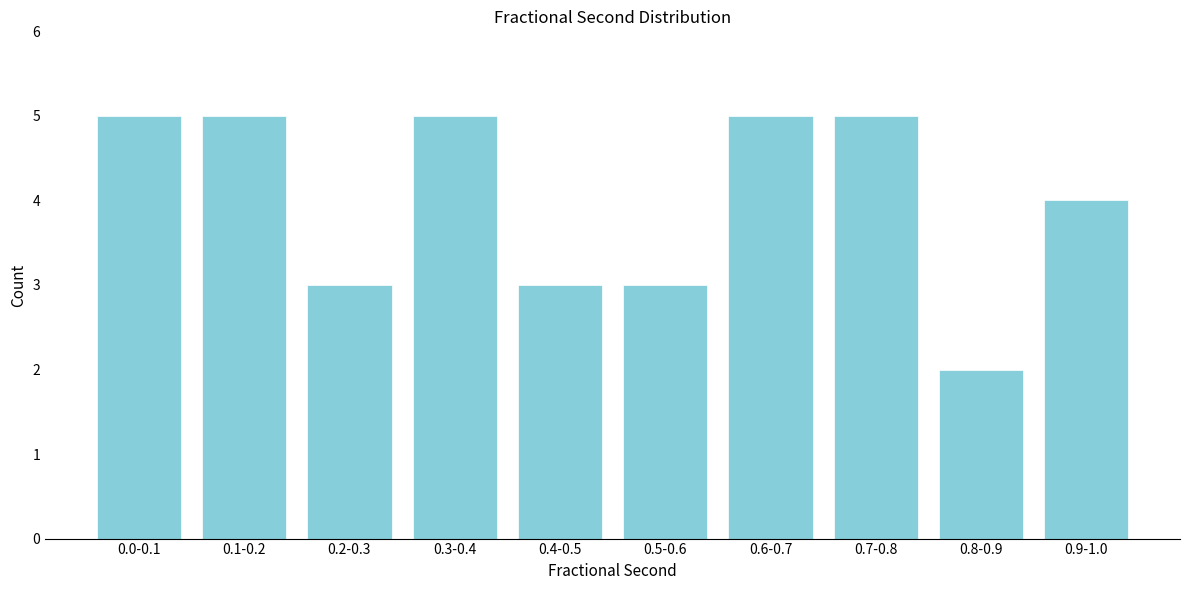

Reading left to right, list all the values displayed in this chart.

0.0-0.1=5	0.1-0.2=5	0.2-0.3=3	0.3-0.4=5	0.4-0.5=3	0.5-0.6=3	0.6-0.7=5	0.7-0.8=5	0.8-0.9=2	0.9-1.0=4